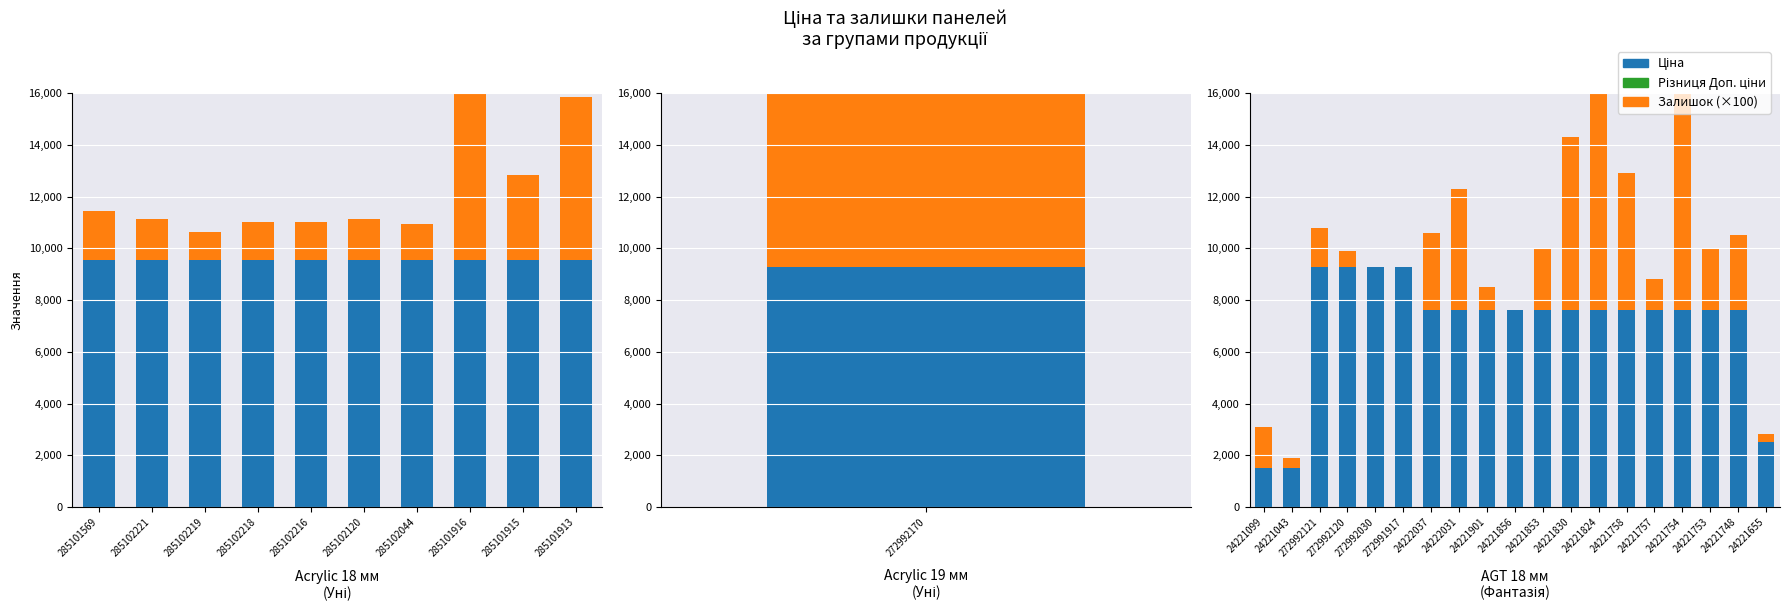

What position from the left is 24221824?

13